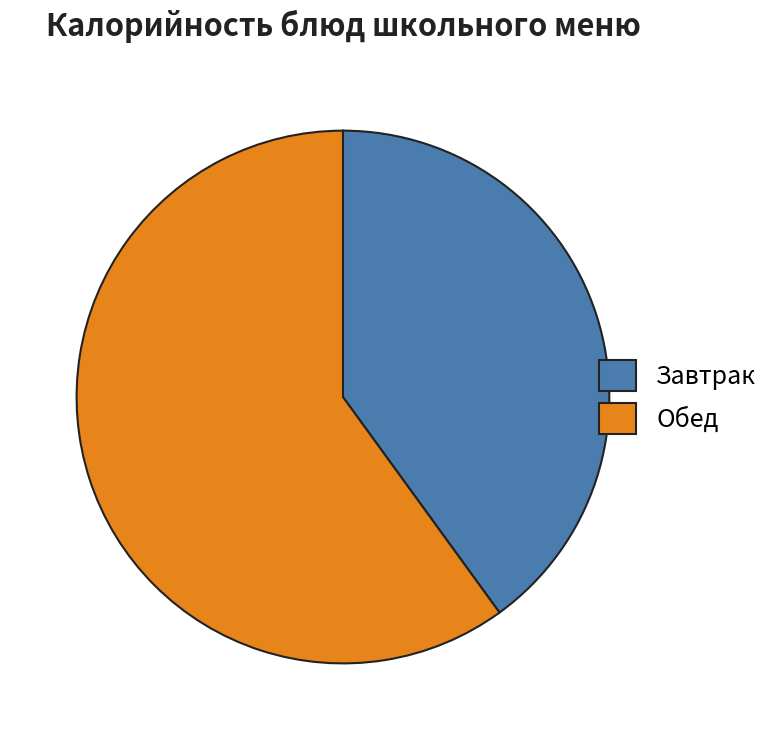

Which slice is the largest?

Обед